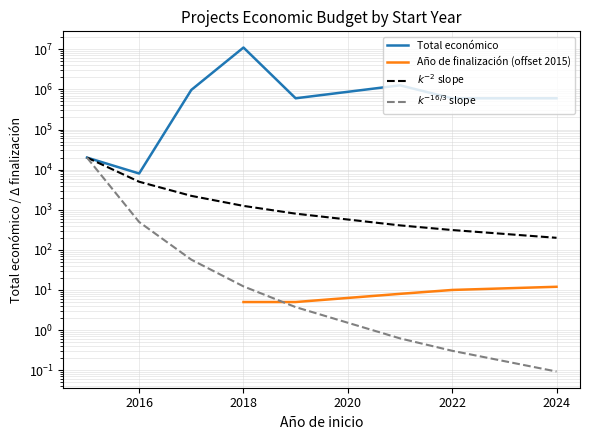

Does the chart display data point markers on the line(s)?

No